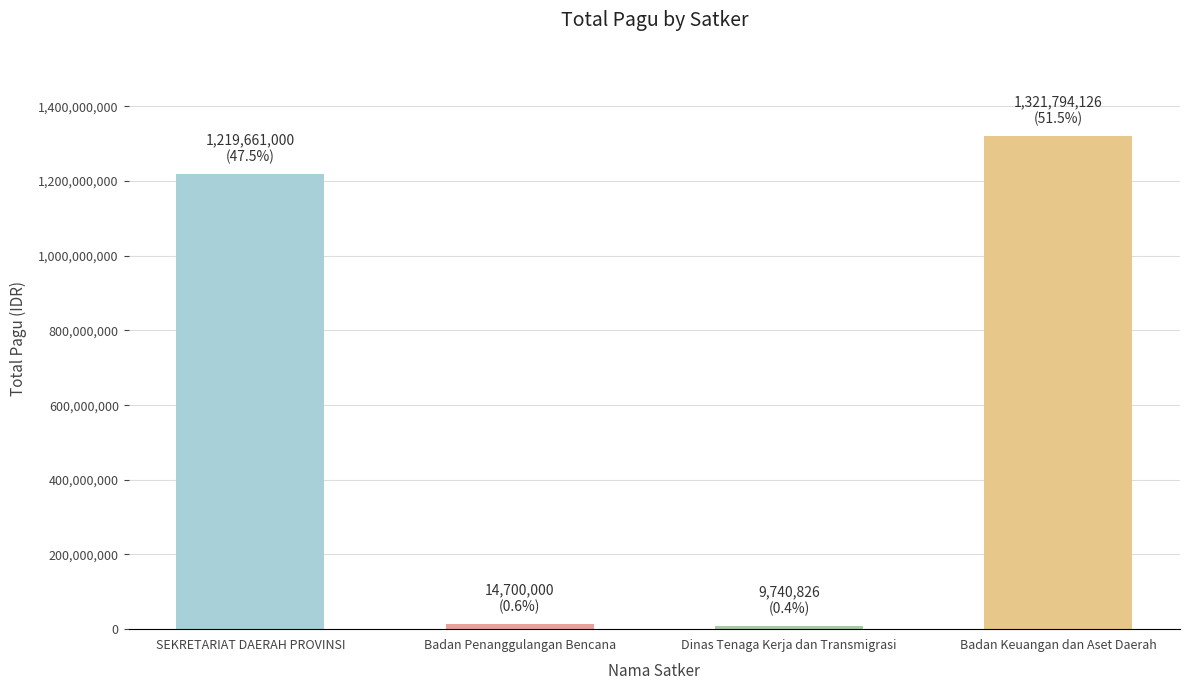

What is the sum of the values at Dinas Tenaga Kerja dan Transmigrasi and Badan Keuangan dan Aset Daerah?

1331534952